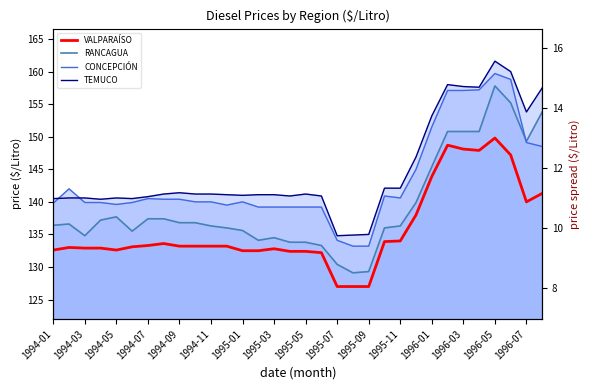

What position from the left is 1995-05?

17